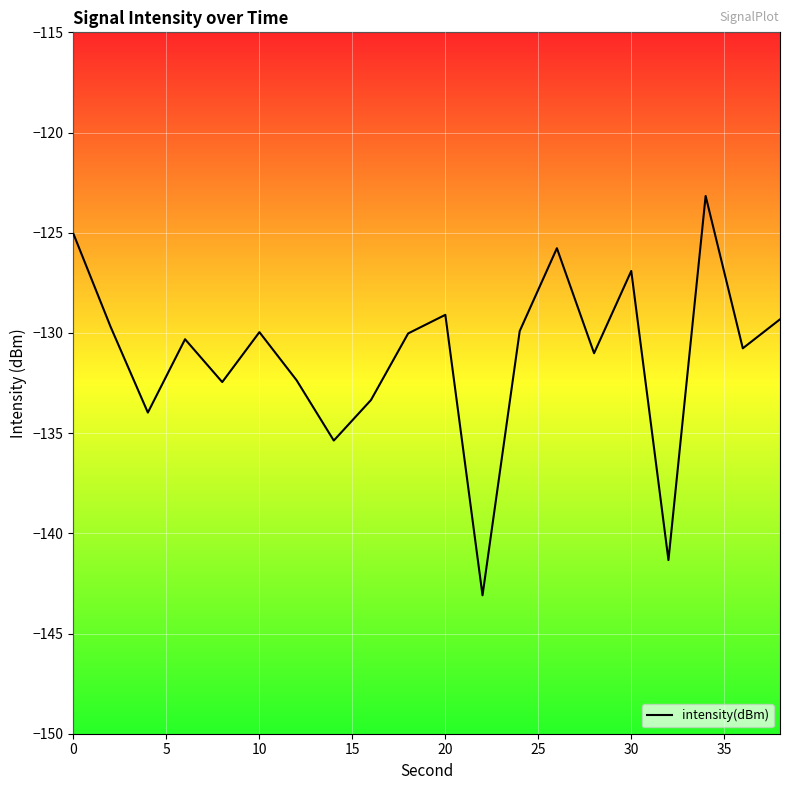

What is the smallest value displayed?

-143.1